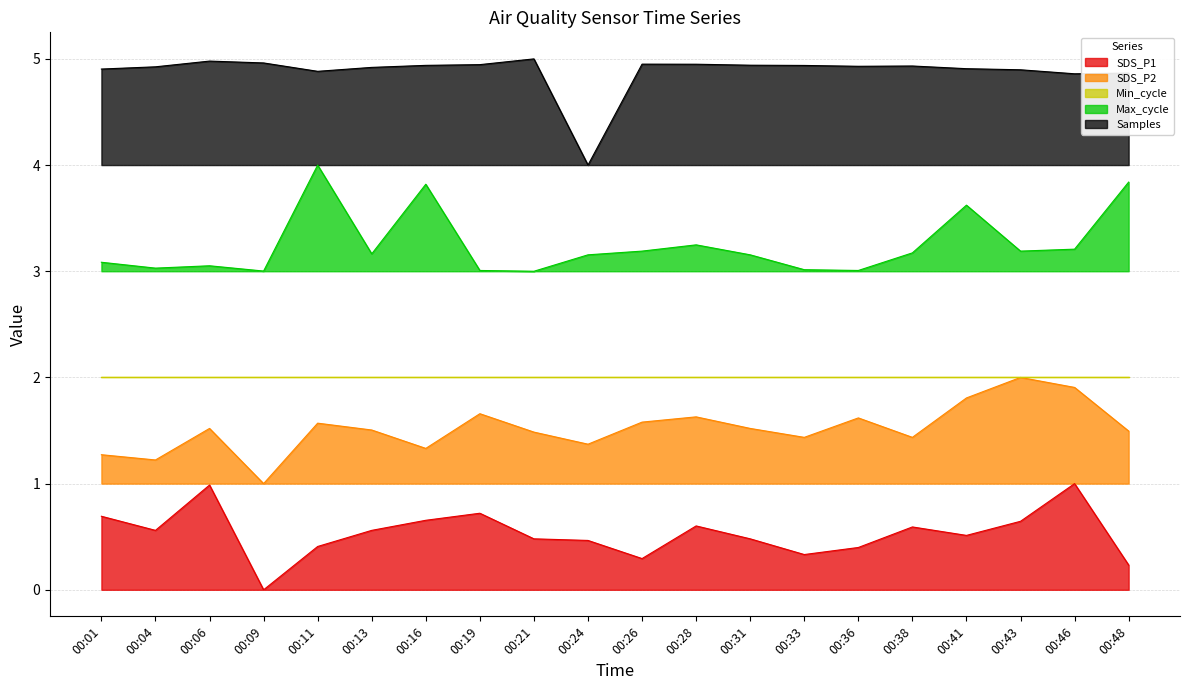

At which category is the sum across all series the highest?

00:46